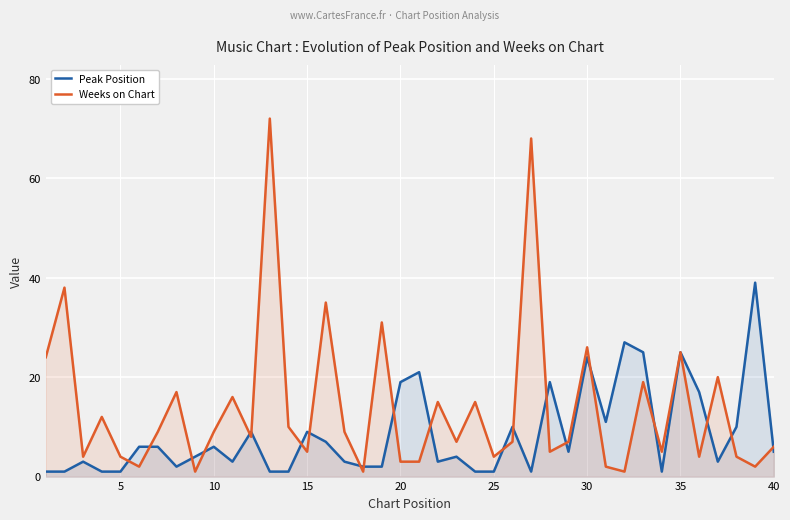

Which series has the largest total across all categories?

Weeks on Chart